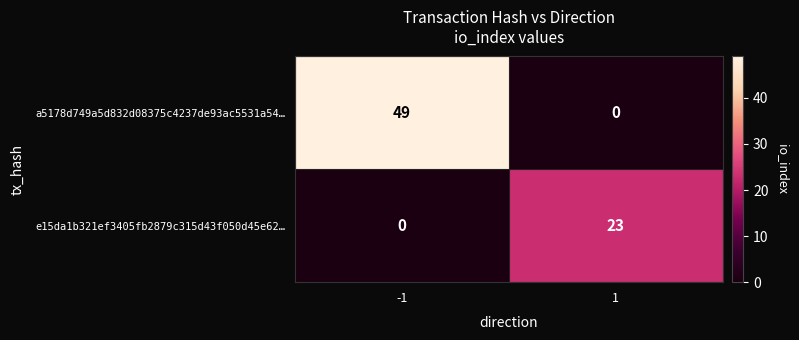

Is it true that e15da1b321ef3405fb2879c315d43f050d45e62… equals 7 at -1?

False